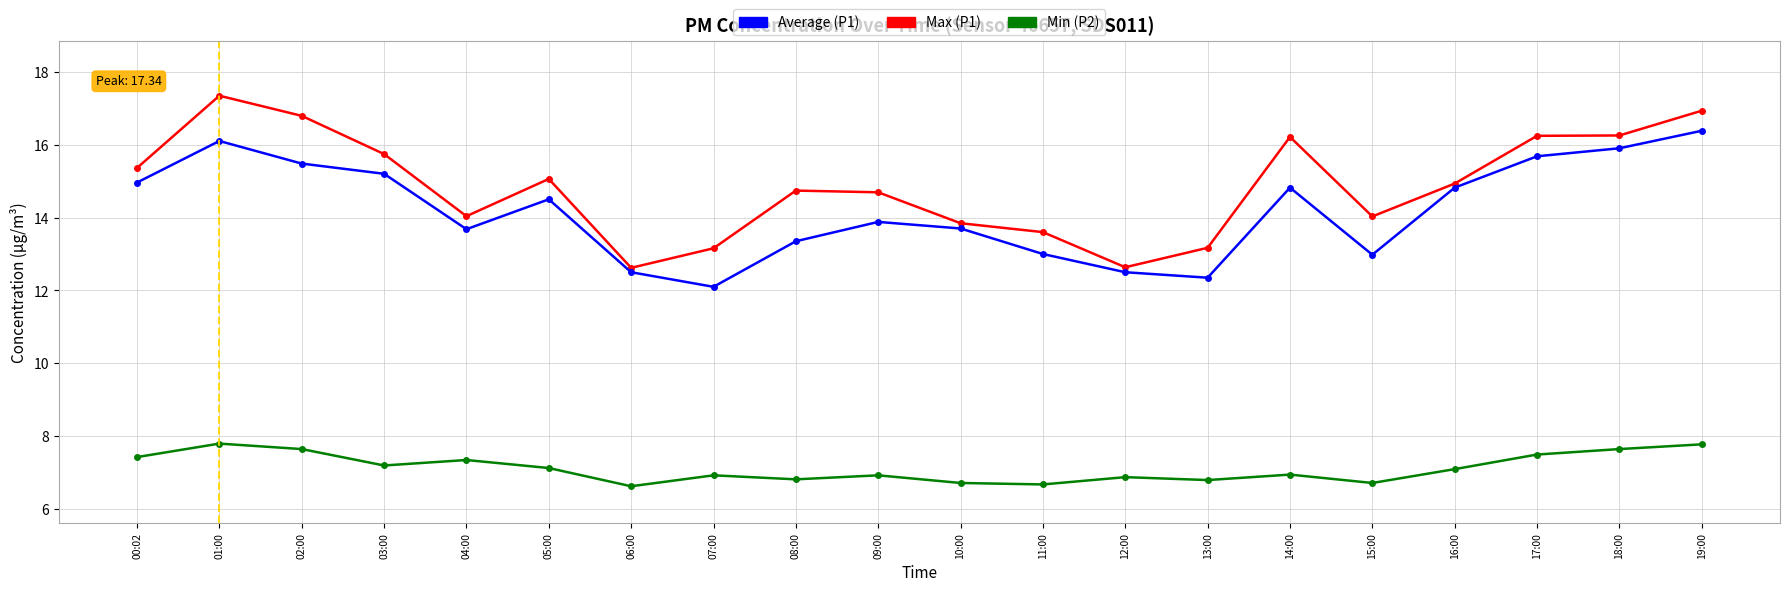

What is the difference between the highest and lowest values at 02:00?

9.1